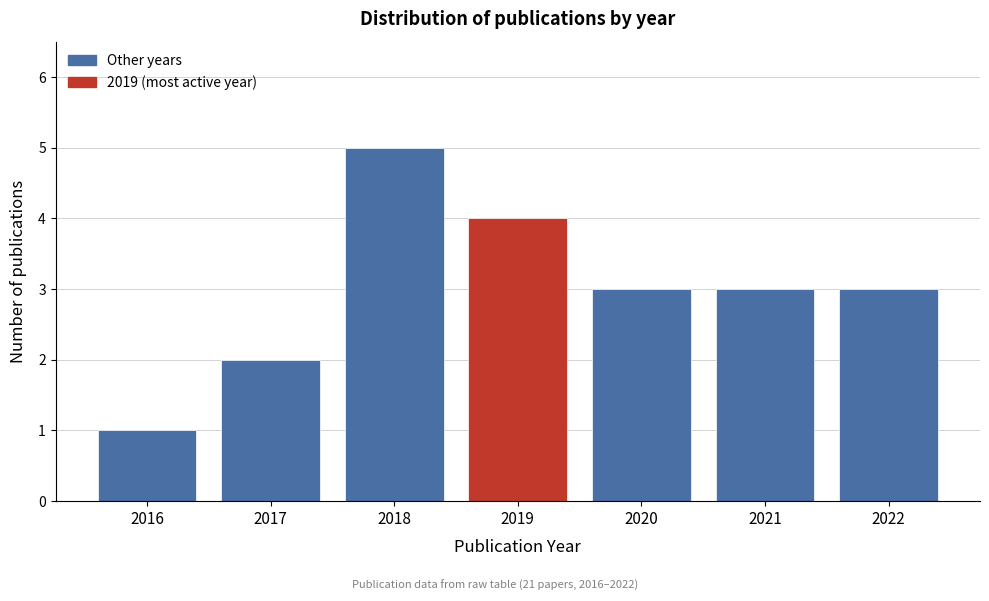

Reading left to right, what are all the values shown in this chart?

1	2	5	4	3	3	3